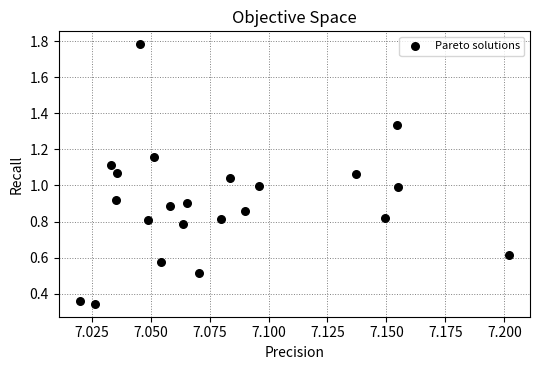

What is the range of Y values (max minus min)?

1.4